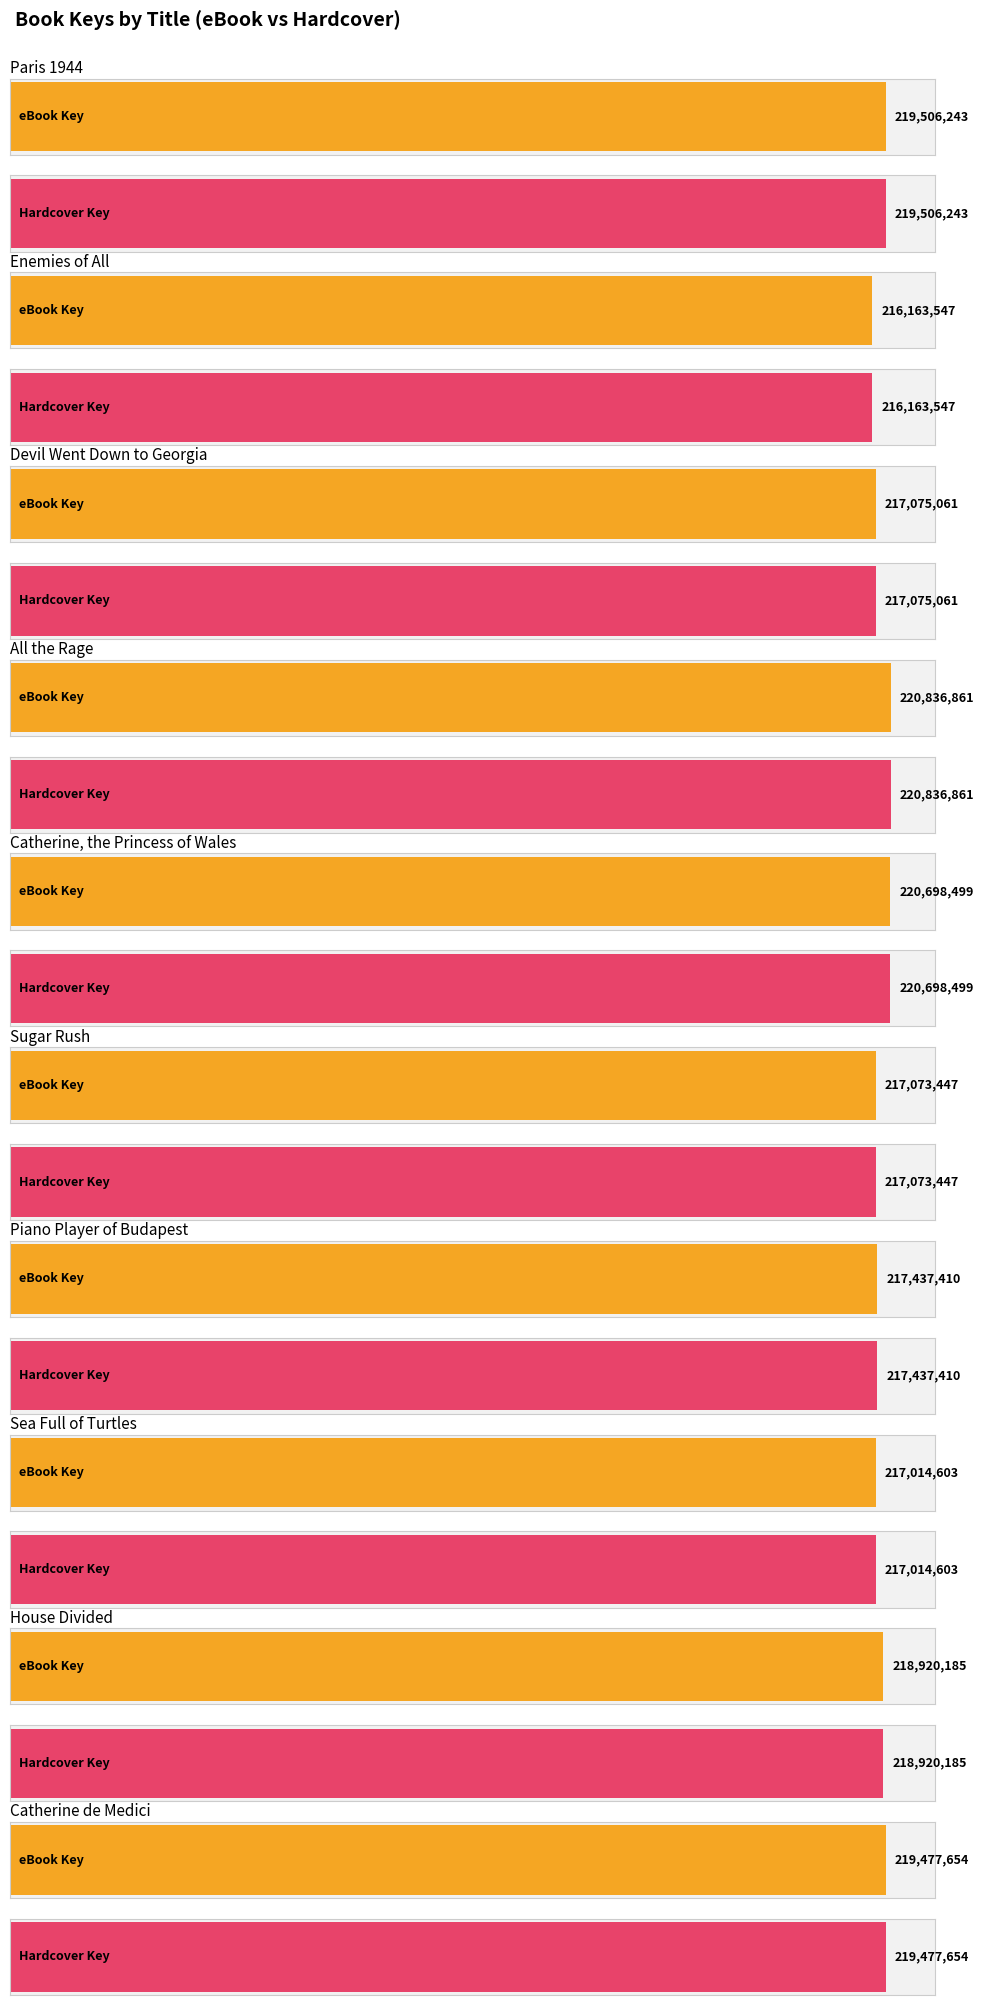

Which category has the highest value in the Hardcover Key series?

All the Rage